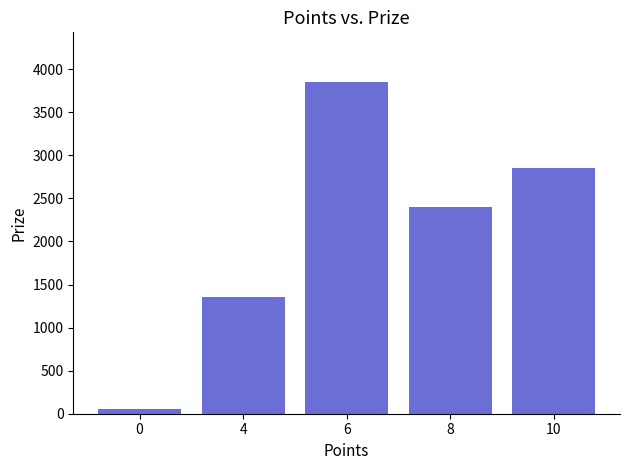

Is it true that the value at 0 is 50?

True